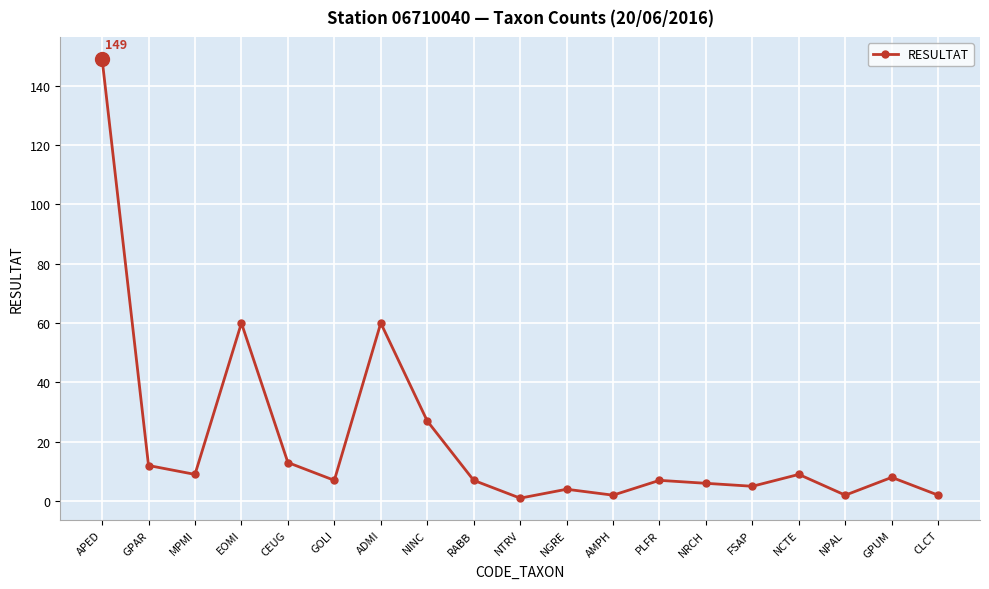

At which category does the data reach its first local peak?

EOMI